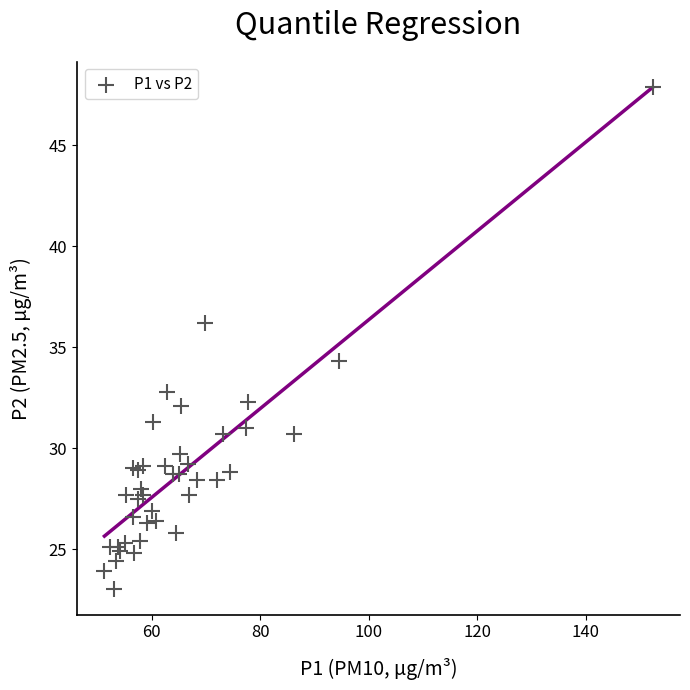

What Y value in the scatter plot is closest to 35?

34.3